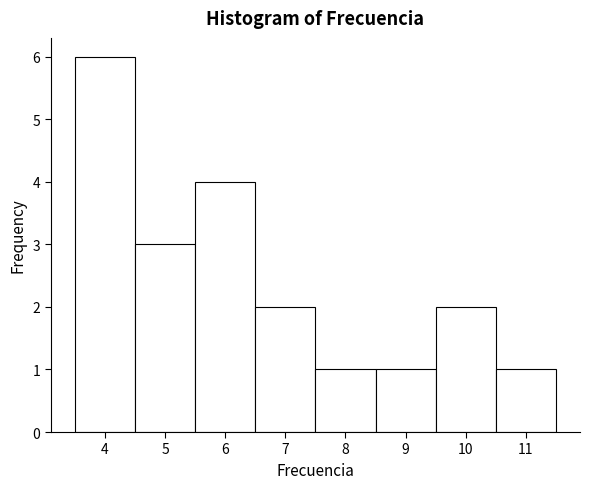

Reading left to right, transcribe this chart: for each bar, give the range it covers on the x-axis and its height. The values are not printed on the chart, so give them approximately, as read against the axis.

3.5 to 4.5: 6
4.5 to 5.5: 3
5.5 to 6.5: 4
6.5 to 7.5: 2
7.5 to 8.5: 1
8.5 to 9.5: 1
9.5 to 10.5: 2
10.5 to 11.5: 1